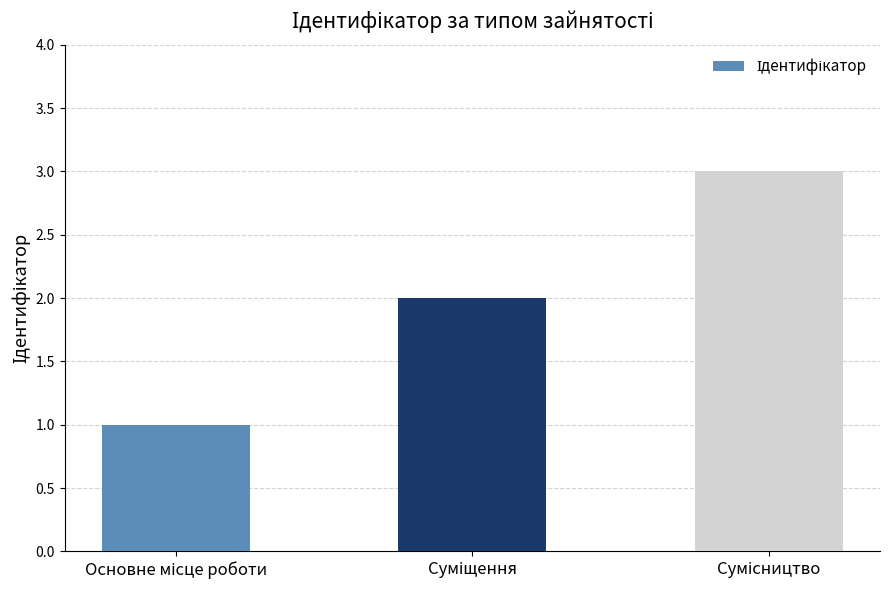

What is the value of the 1st bar from the left?

1